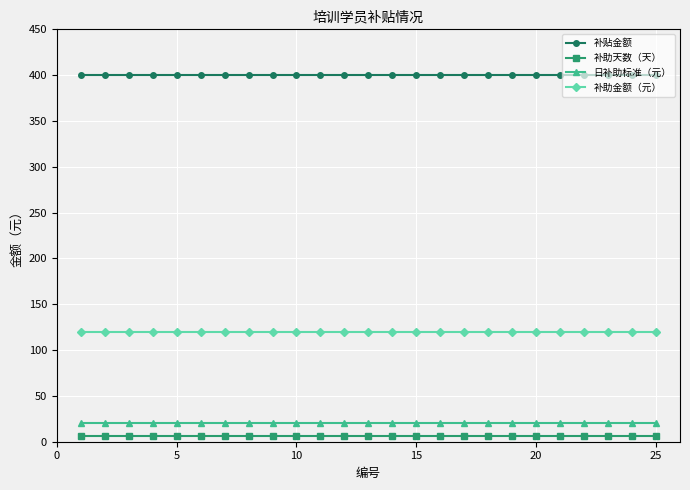

What is the value of the 补贴金额 point at the 11th from the left?

400